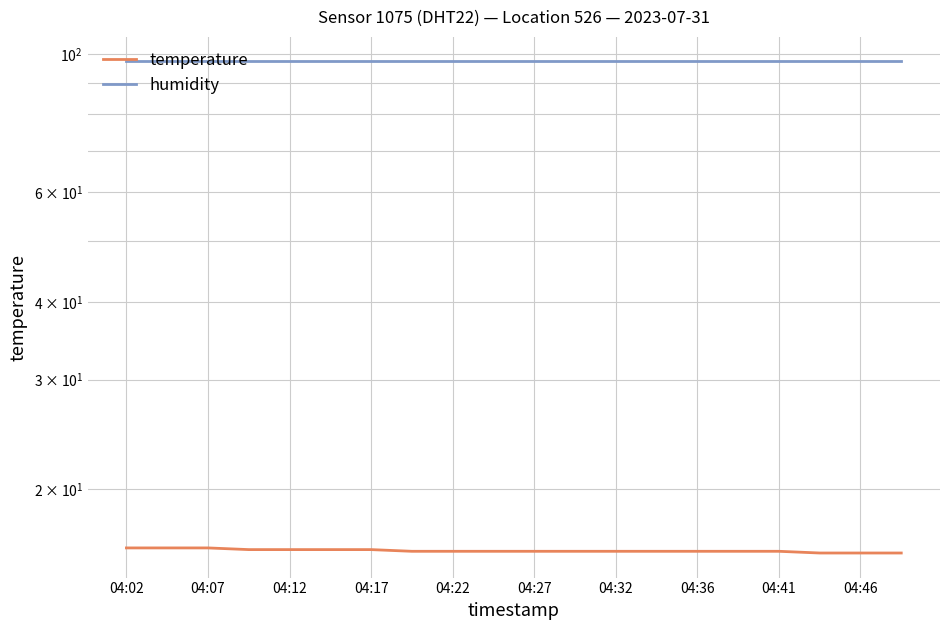

At which label does temperature reach its peak?

04:02